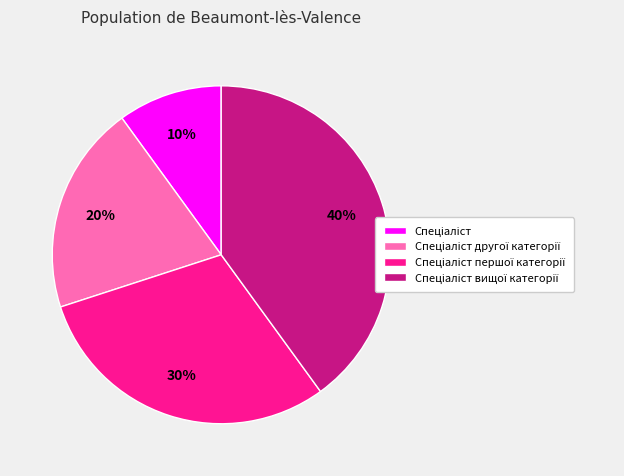

To the nearest percent, what is the average slice percentage?

25%